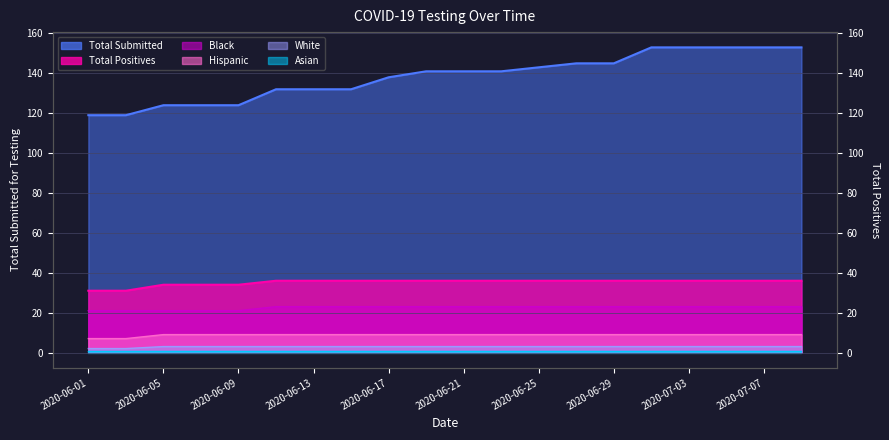

Reading right to left, what are all the values shown in this chart?

Total Submitted: 2020-07-09=153	2020-07-07=153	2020-07-05=153	2020-07-03=153	2020-07-01=153	2020-06-29=145	2020-06-27=145	2020-06-25=143	2020-06-23=141	2020-06-21=141	2020-06-19=141	2020-06-17=138	2020-06-15=132	2020-06-13=132	2020-06-11=132	2020-06-09=124	2020-06-07=124	2020-06-05=124	2020-06-03=119	2020-06-01=119
Total Positives: 2020-07-09=36	2020-07-07=36	2020-07-05=36	2020-07-03=36	2020-07-01=36	2020-06-29=36	2020-06-27=36	2020-06-25=36	2020-06-23=36	2020-06-21=36	2020-06-19=36	2020-06-17=36	2020-06-15=36	2020-06-13=36	2020-06-11=36	2020-06-09=34	2020-06-07=34	2020-06-05=34	2020-06-03=31	2020-06-01=31
Black: 2020-07-09=23	2020-07-07=23	2020-07-05=23	2020-07-03=23	2020-07-01=23	2020-06-29=23	2020-06-27=23	2020-06-25=23	2020-06-23=23	2020-06-21=23	2020-06-19=23	2020-06-17=23	2020-06-15=23	2020-06-13=23	2020-06-11=23	2020-06-09=21	2020-06-07=21	2020-06-05=21	2020-06-03=21	2020-06-01=21
Hispanic: 2020-07-09=9	2020-07-07=9	2020-07-05=9	2020-07-03=9	2020-07-01=9	2020-06-29=9	2020-06-27=9	2020-06-25=9	2020-06-23=9	2020-06-21=9	2020-06-19=9	2020-06-17=9	2020-06-15=9	2020-06-13=9	2020-06-11=9	2020-06-09=9	2020-06-07=9	2020-06-05=9	2020-06-03=7	2020-06-01=7
White: 2020-07-09=3	2020-07-07=3	2020-07-05=3	2020-07-03=3	2020-07-01=3	2020-06-29=3	2020-06-27=3	2020-06-25=3	2020-06-23=3	2020-06-21=3	2020-06-19=3	2020-06-17=3	2020-06-15=3	2020-06-13=3	2020-06-11=3	2020-06-09=3	2020-06-07=3	2020-06-05=3	2020-06-03=2	2020-06-01=2